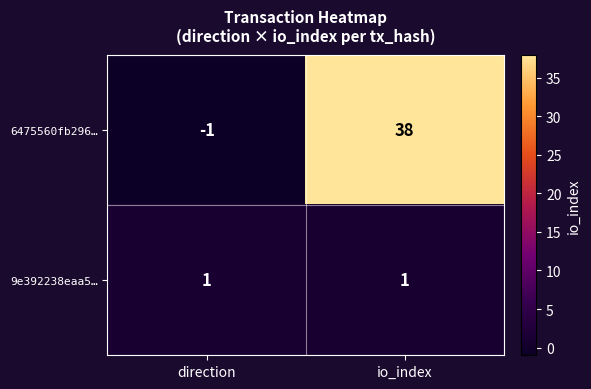

How many categories are shown in the chart?

2